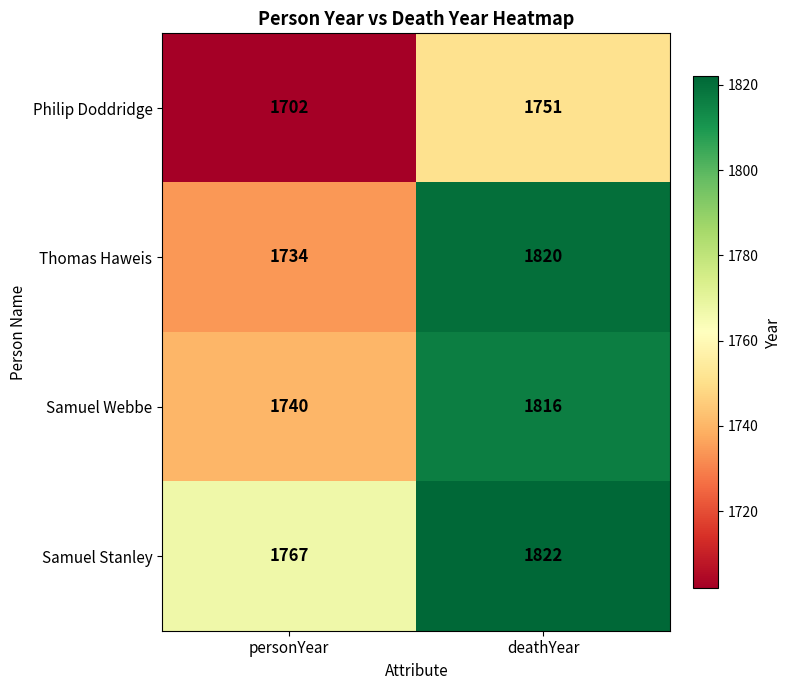

Reading right to left, extract all data points from this chart.

Philip Doddridge: 1751	1702
Thomas Haweis: 1820	1734
Samuel Webbe: 1816	1740
Samuel Stanley: 1822	1767